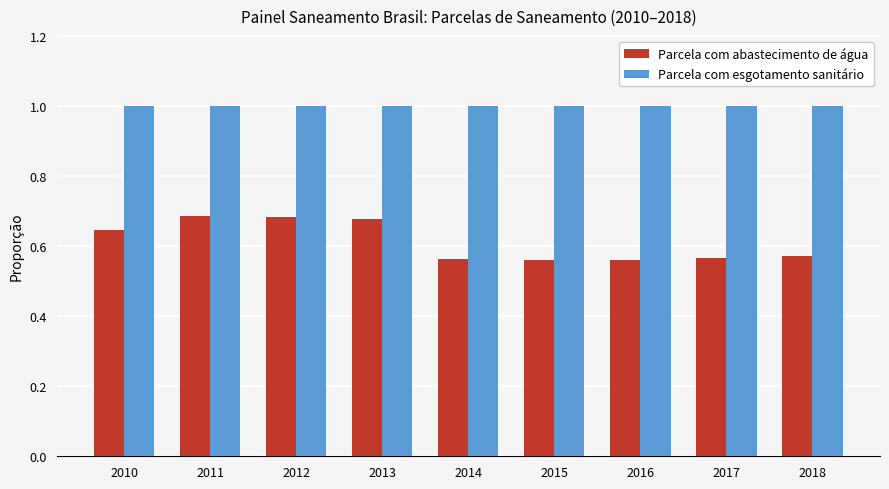

What is the spread (max minus min) of values at 2018?

0.4